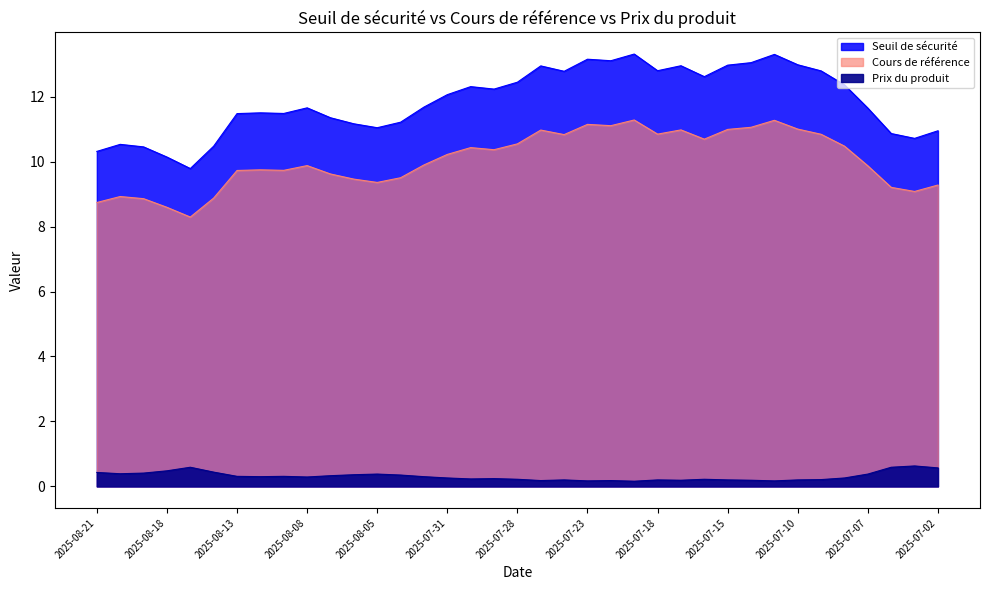

Reading right to left, extract all data points from this chart.

Seuil de sécurité: 2025-07-02=10.9	2025-07-03=10.7	2025-07-04=10.9	2025-07-07=11.6	2025-07-08=12.4	2025-07-09=12.8	2025-07-10=13.0	2025-07-11=13.3	2025-07-14=13.0	2025-07-15=13.0	2025-07-16=12.6	2025-07-17=12.9	2025-07-18=12.8	2025-07-21=13.3	2025-07-22=13.1	2025-07-23=13.2	2025-07-24=12.8	2025-07-25=12.9	2025-07-28=12.4	2025-07-29=12.2	2025-07-30=12.3	2025-07-31=12.1	2025-08-01=11.7	2025-08-04=11.2	2025-08-05=11.0	2025-08-06=11.2	2025-08-07=11.3	2025-08-08=11.7	2025-08-11=11.5	2025-08-12=11.5	2025-08-13=11.5	2025-08-14=10.5	2025-08-15=9.8	2025-08-18=10.1	2025-08-19=10.5	2025-08-20=10.5	2025-08-21=10.3
Cours de référence: 2025-07-02=9.3	2025-07-03=9.1	2025-07-04=9.2	2025-07-07=9.9	2025-07-08=10.5	2025-07-09=10.8	2025-07-10=11.0	2025-07-11=11.3	2025-07-14=11.1	2025-07-15=11.0	2025-07-16=10.7	2025-07-17=11.0	2025-07-18=10.8	2025-07-21=11.3	2025-07-22=11.1	2025-07-23=11.1	2025-07-24=10.8	2025-07-25=11.0	2025-07-28=10.5	2025-07-29=10.4	2025-07-30=10.4	2025-07-31=10.2	2025-08-01=9.9	2025-08-04=9.5	2025-08-05=9.4	2025-08-06=9.5	2025-08-07=9.6	2025-08-08=9.9	2025-08-11=9.7	2025-08-12=9.7	2025-08-13=9.7	2025-08-14=8.9	2025-08-15=8.3	2025-08-18=8.6	2025-08-19=8.9	2025-08-20=8.9	2025-08-21=8.7
Prix du produit: 2025-07-02=0.6	2025-07-03=0.6	2025-07-04=0.6	2025-07-07=0.4	2025-07-08=0.3	2025-07-09=0.2	2025-07-10=0.2	2025-07-11=0.2	2025-07-14=0.2	2025-07-15=0.2	2025-07-16=0.2	2025-07-17=0.2	2025-07-18=0.2	2025-07-21=0.2	2025-07-22=0.2	2025-07-23=0.2	2025-07-24=0.2	2025-07-25=0.2	2025-07-28=0.2	2025-07-29=0.2	2025-07-30=0.2	2025-07-31=0.3	2025-08-01=0.3	2025-08-04=0.3	2025-08-05=0.4	2025-08-06=0.4	2025-08-07=0.3	2025-08-08=0.3	2025-08-11=0.3	2025-08-12=0.3	2025-08-13=0.3	2025-08-14=0.4	2025-08-15=0.6	2025-08-18=0.5	2025-08-19=0.4	2025-08-20=0.4	2025-08-21=0.4